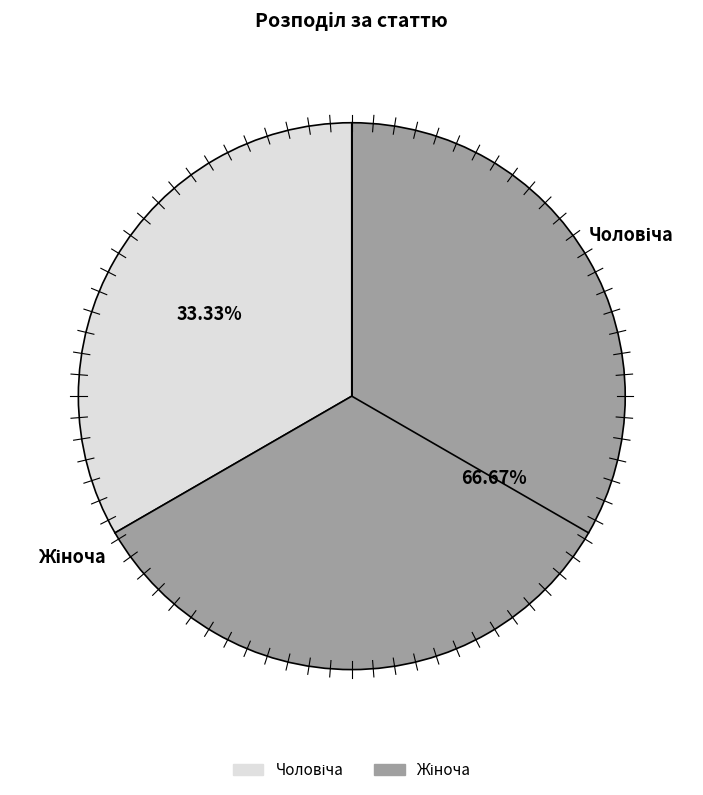

To the nearest percent, what is the difference between the largest and smallest slice percentages?

33%